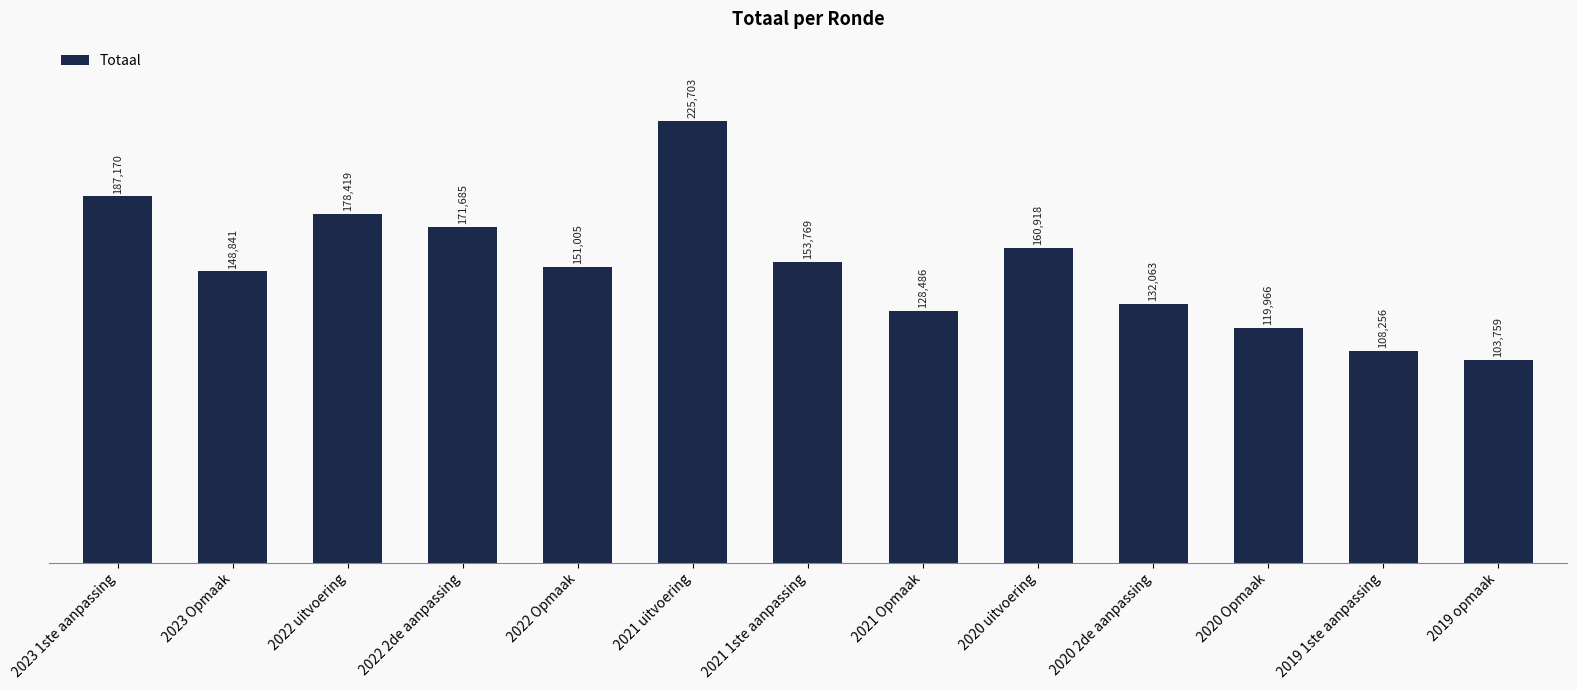

What is the label of the 12th bar from the right?

2023 Opmaak